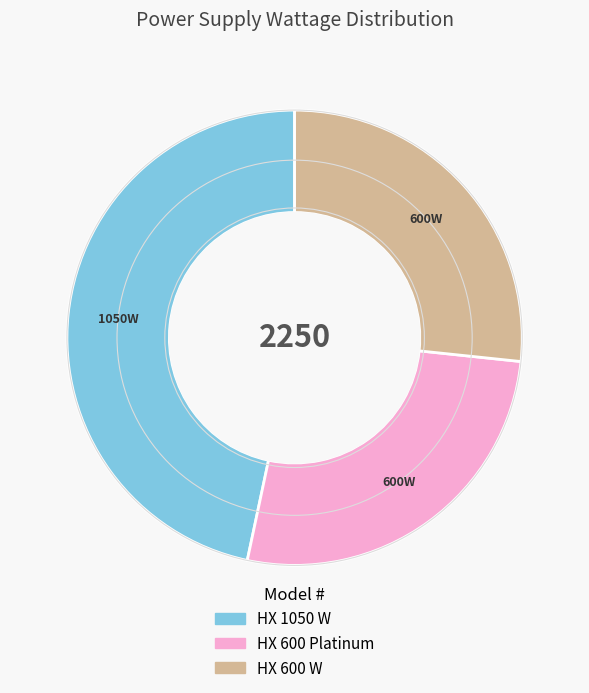

How many slices are in this pie chart?

3